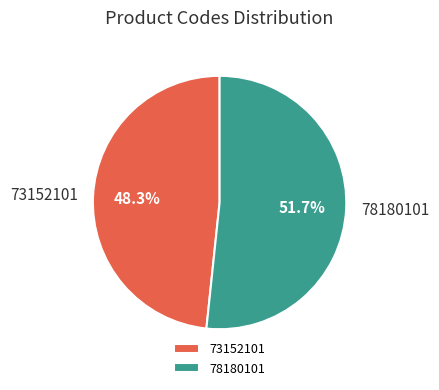

True or false: 78180101 accounts for 58% of the total.

False